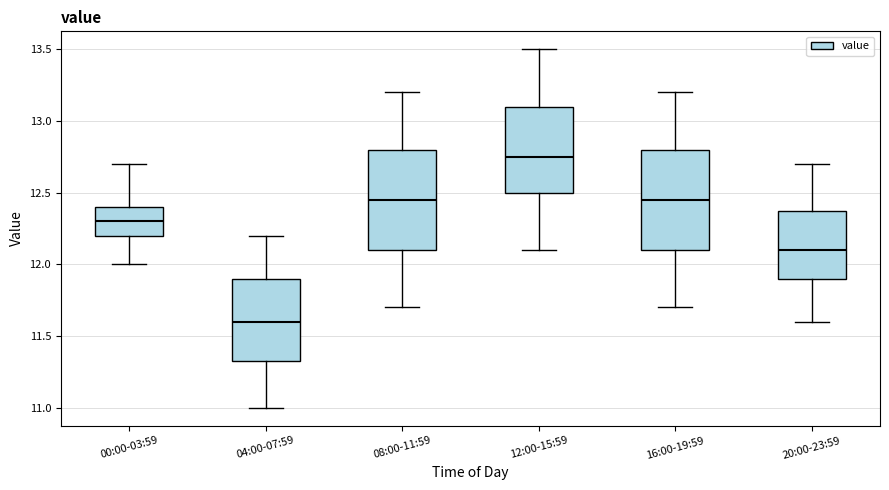

Which box has the highest median line?

12:00-15:59